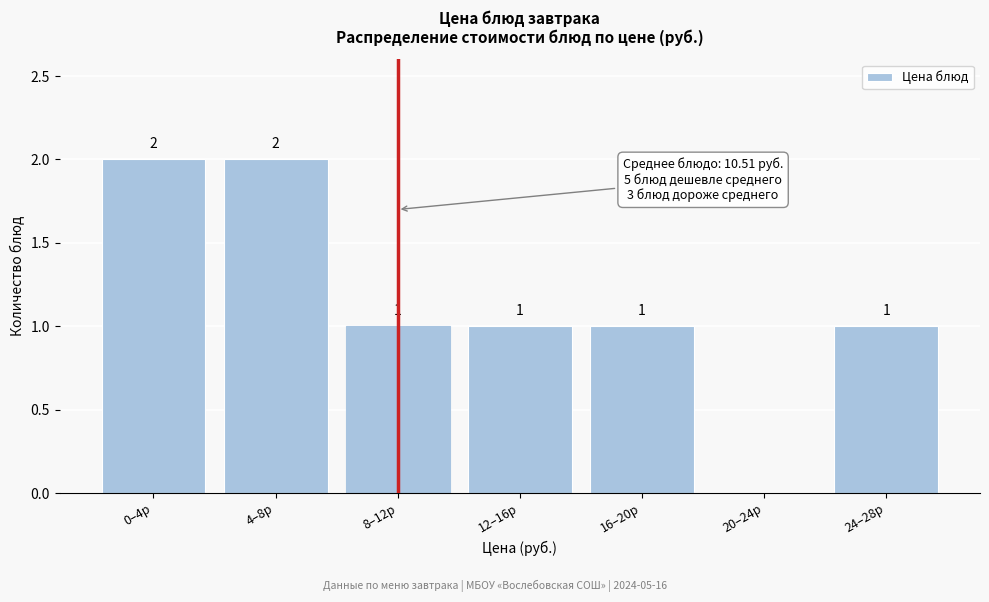

Reading left to right, list all the values displayed in this chart.

0–4р=2	4–8р=2	8–12р=1	12–16р=1	16–20р=1	20–24р=0	24–28р=1